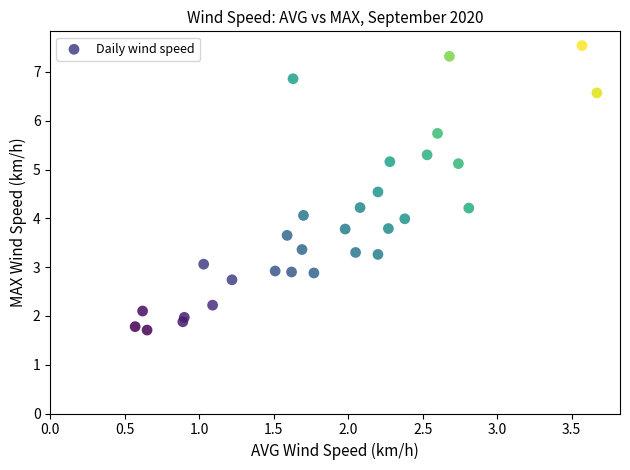

What is the range of Y values (max minus min)?

5.8